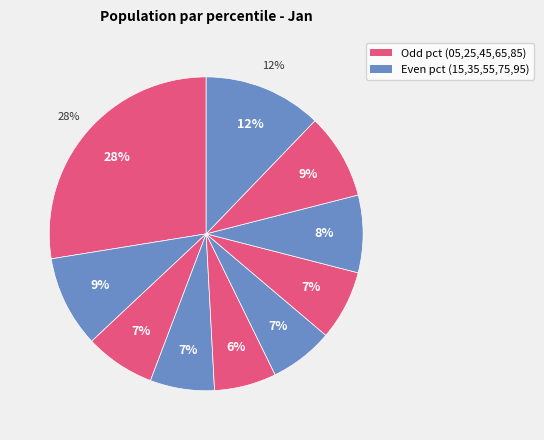

To the nearest percent, what percentage of the pie is pct25?

7%